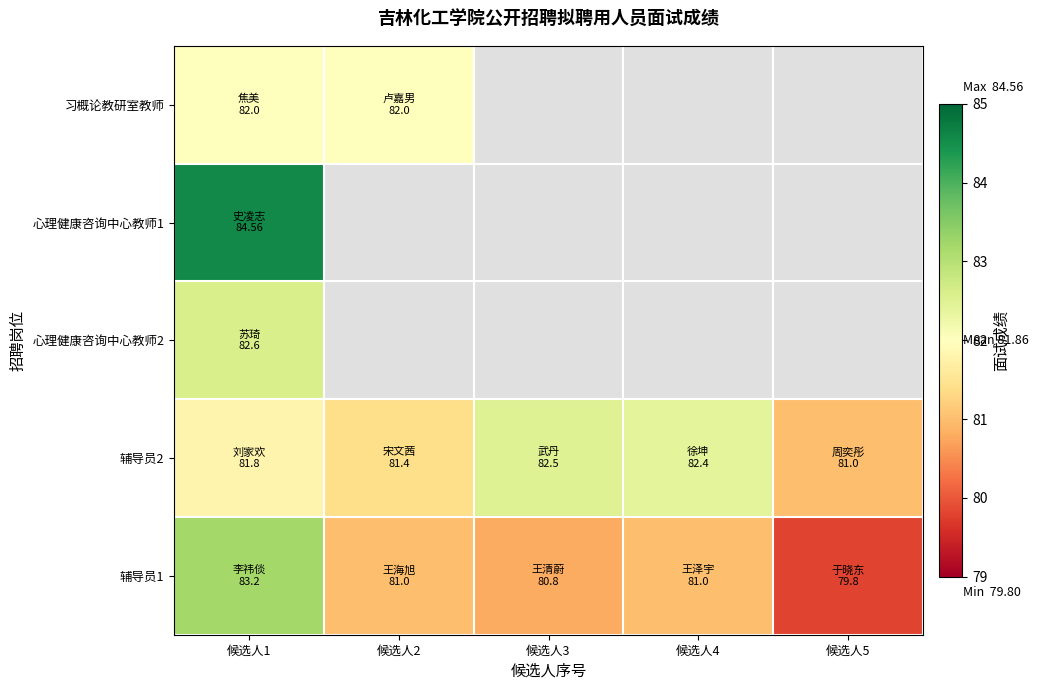

How many values in 心理健康咨询中心教师1 are above zero?

1